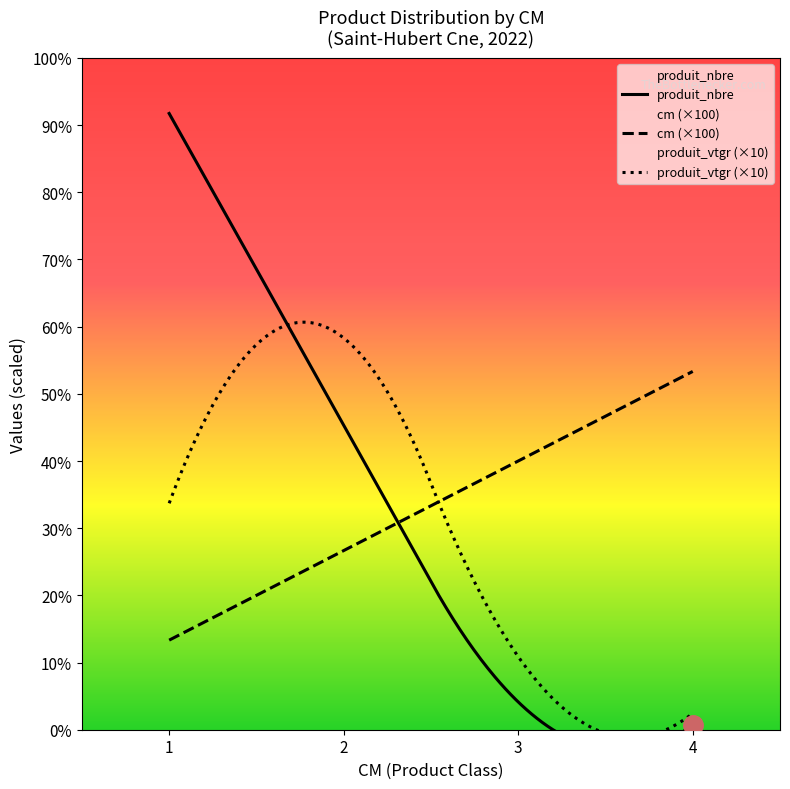

What is the maximum value for produit_nbre?

688.0